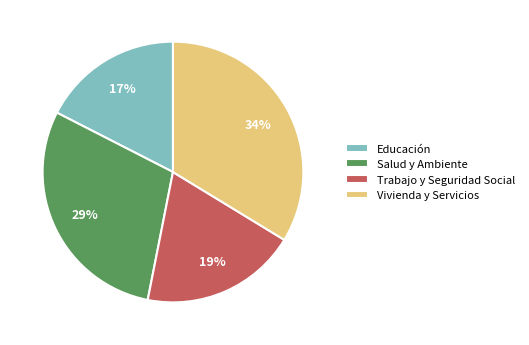

What is the largest slice in the pie chart?

Vivienda y Servicios